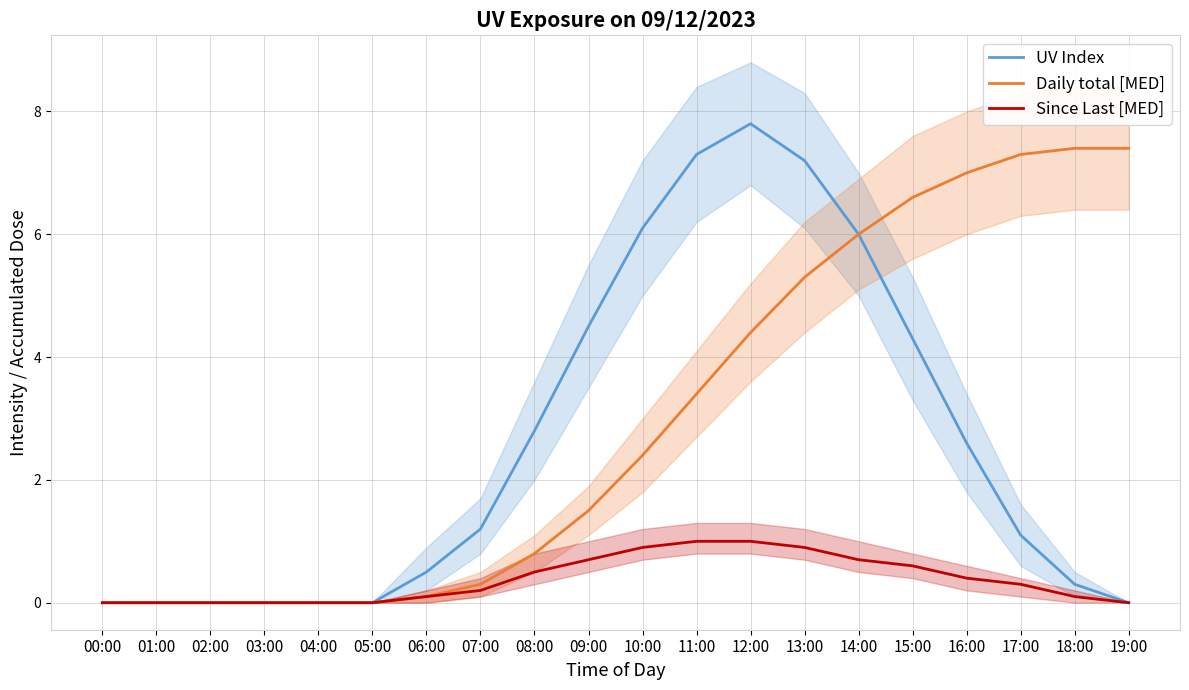

What is the spread (max minus min) of values at 10:00?

5.2